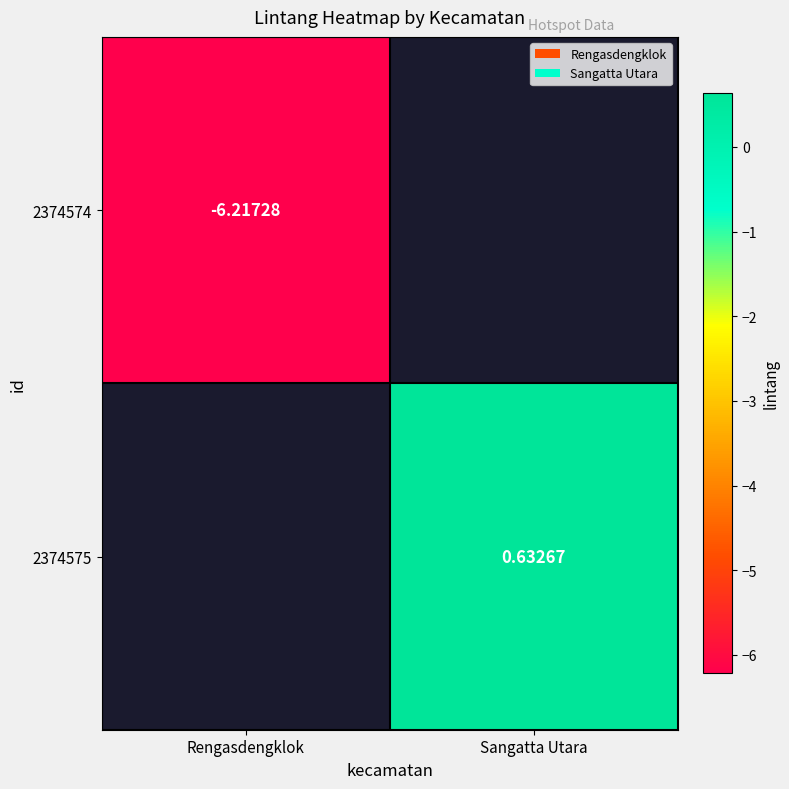

Is the value of 2374574 at Rengasdengklok greater than the value of 2374575 at Sangatta Utara?

No